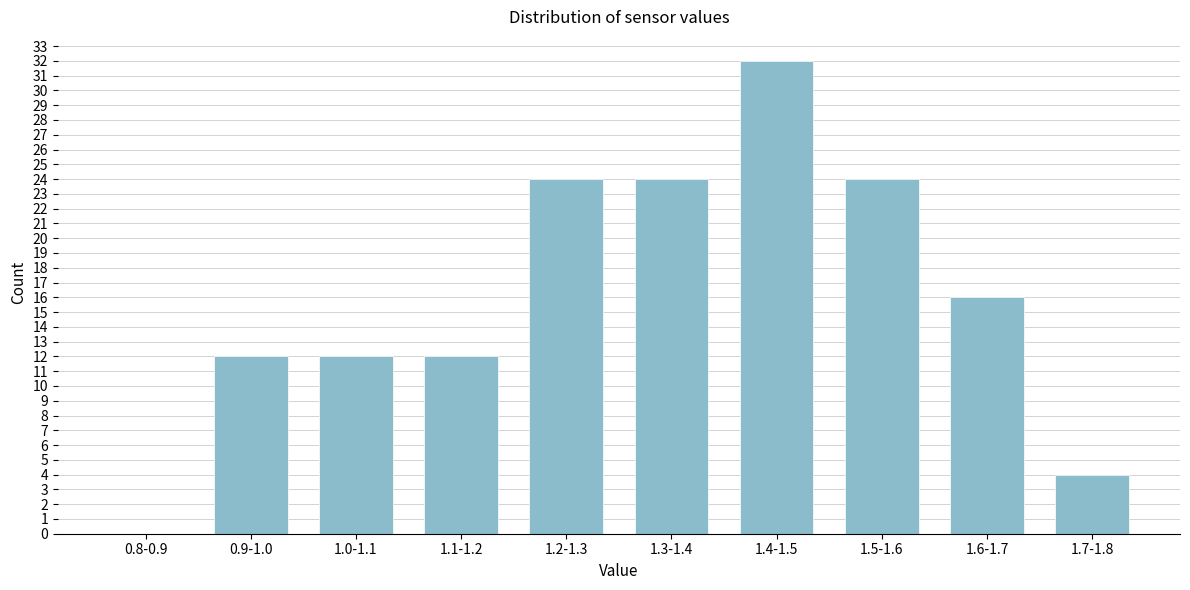

Reading right to left, list all the values displayed in this chart.

1.7-1.8=4	1.6-1.7=16	1.5-1.6=24	1.4-1.5=32	1.3-1.4=24	1.2-1.3=24	1.1-1.2=12	1.0-1.1=12	0.9-1.0=12	0.8-0.9=0